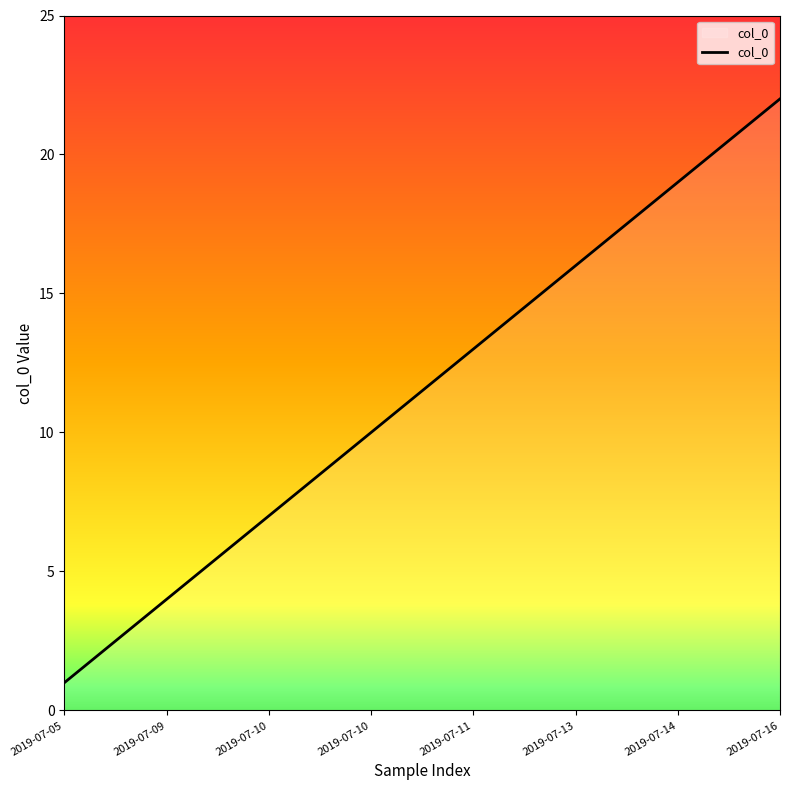

What is the greatest value displayed?

22